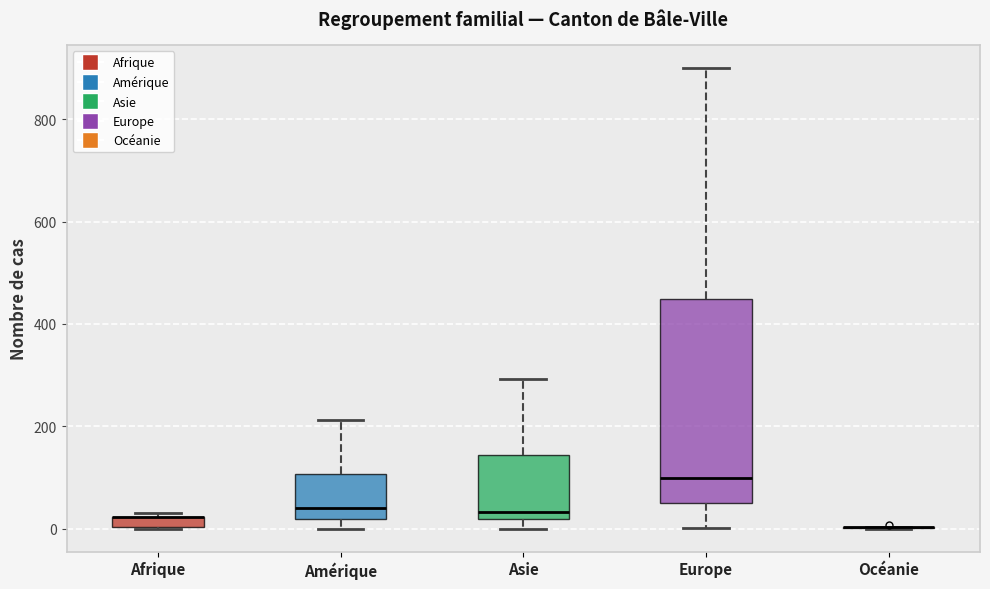

Comparing the boxes themselves (not the whiskers), which one is the tallest?

Europe